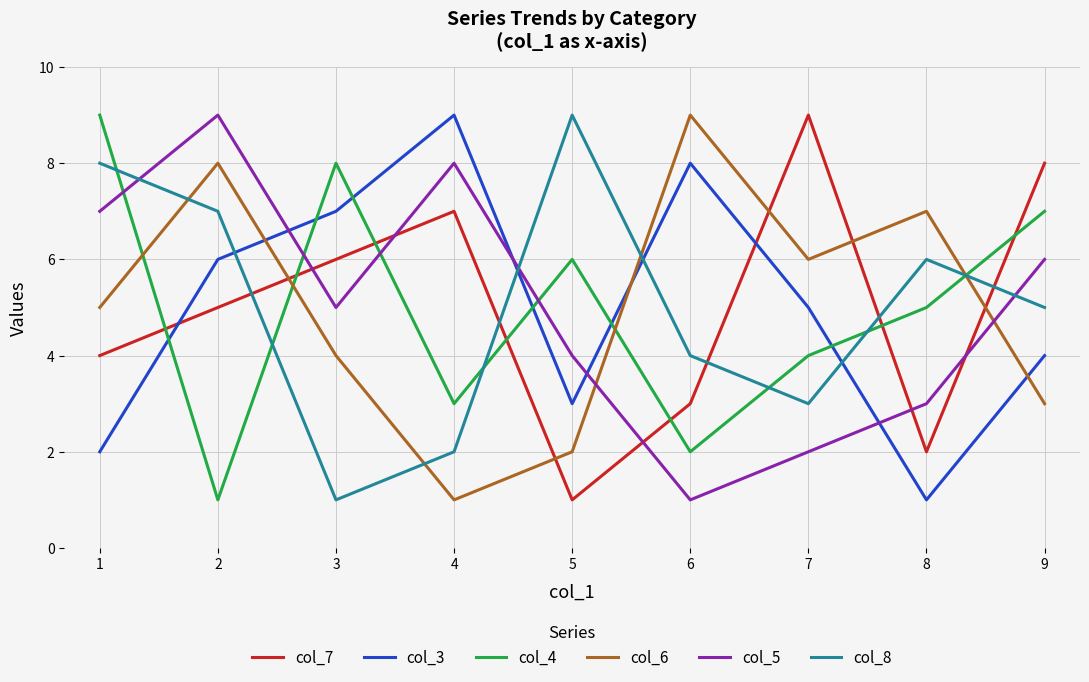

What is the minimum value shown in the chart?

1